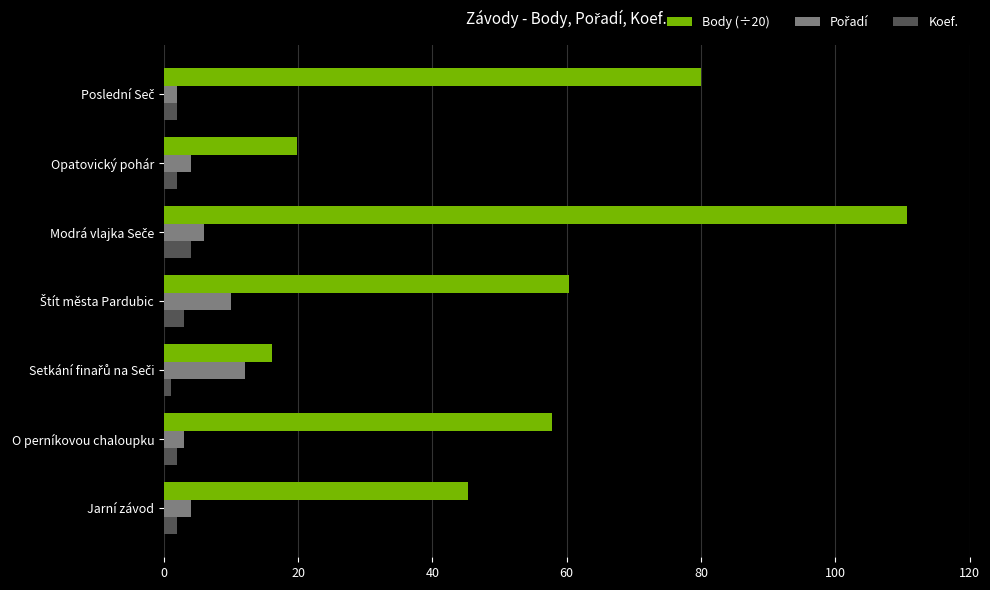

What is the difference between the maximum and minimum values in the Body (÷20) series?

94.5